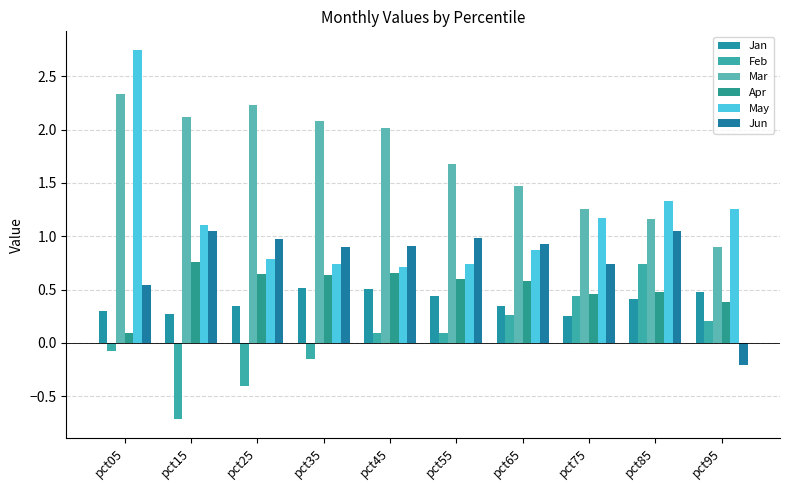

Rank the series at pct25 from lowest to highest value.

Feb, Jan, Apr, May, Jun, Mar